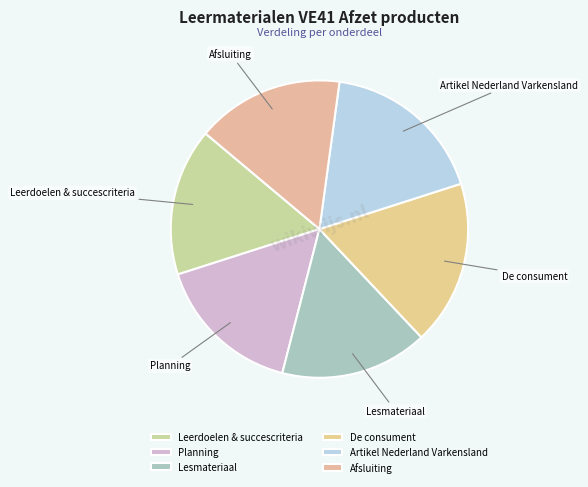

Which has a higher value, Afsluiting or De consument?

De consument